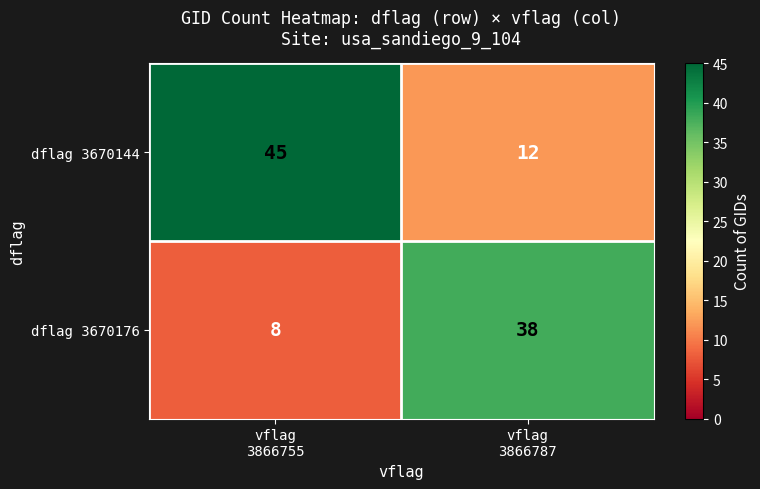

What is the difference between the highest and lowest values at vflag
3866755?

37